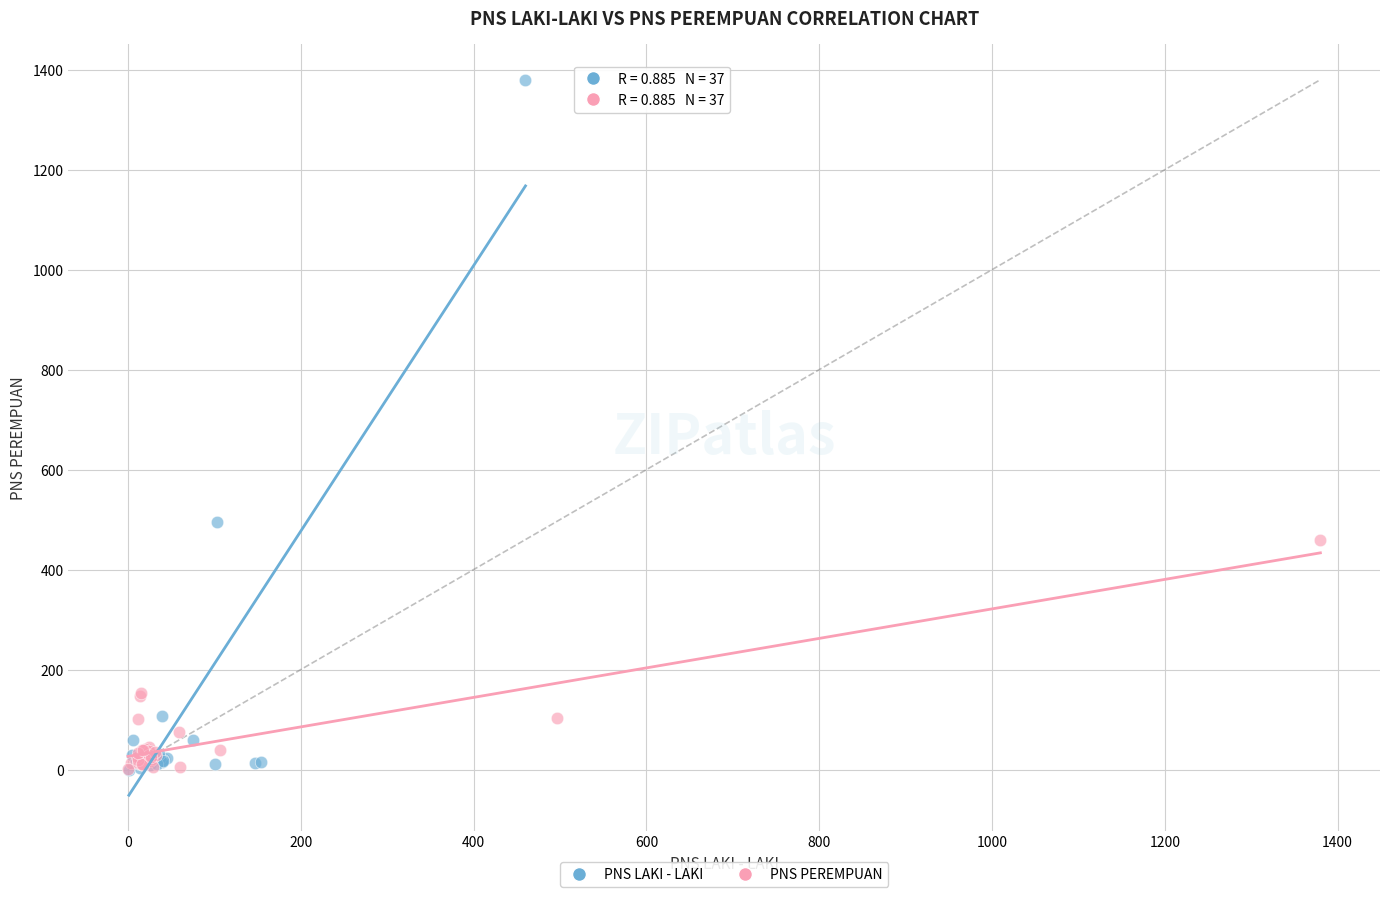

Which series contains the highest Y value?

PNS LAKI - LAKI